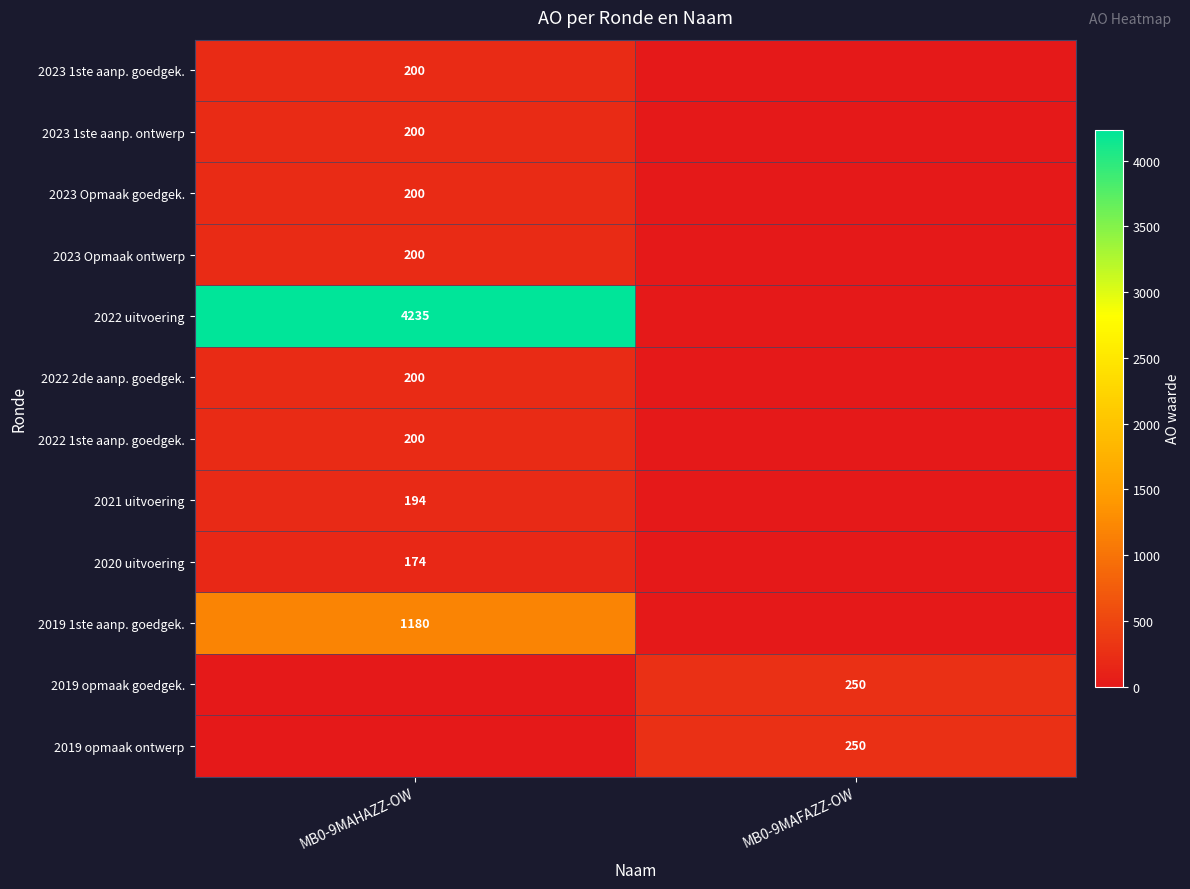

The value of 2020 uitvoering at MB0-9MAHAZZ-OW is 256. True or false?

False